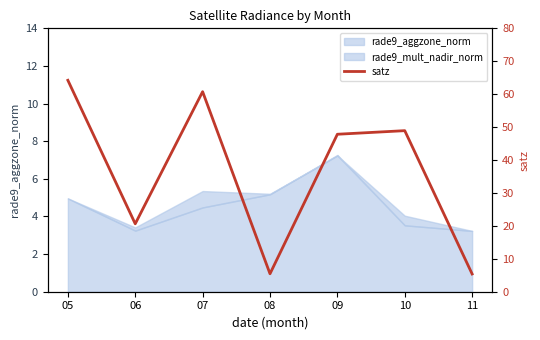

Is it true that the value at 07 is 29.5?

False